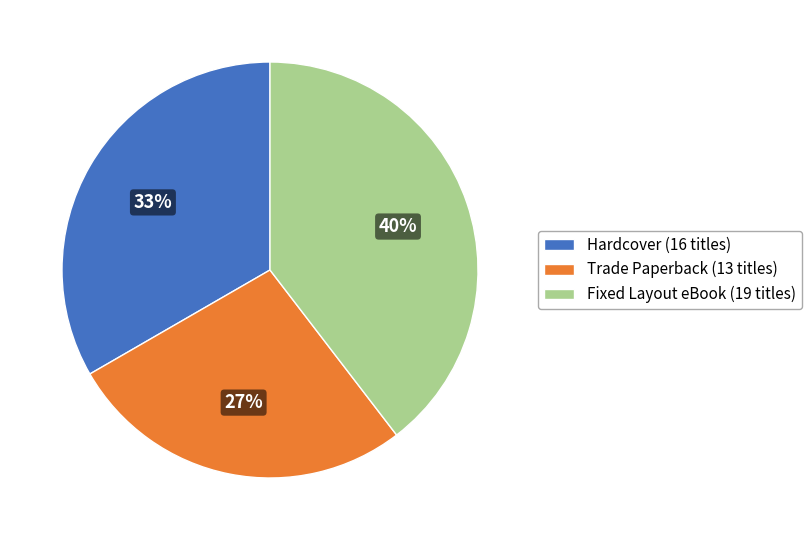

What is the largest slice in the pie chart?

Fixed Layout eBook